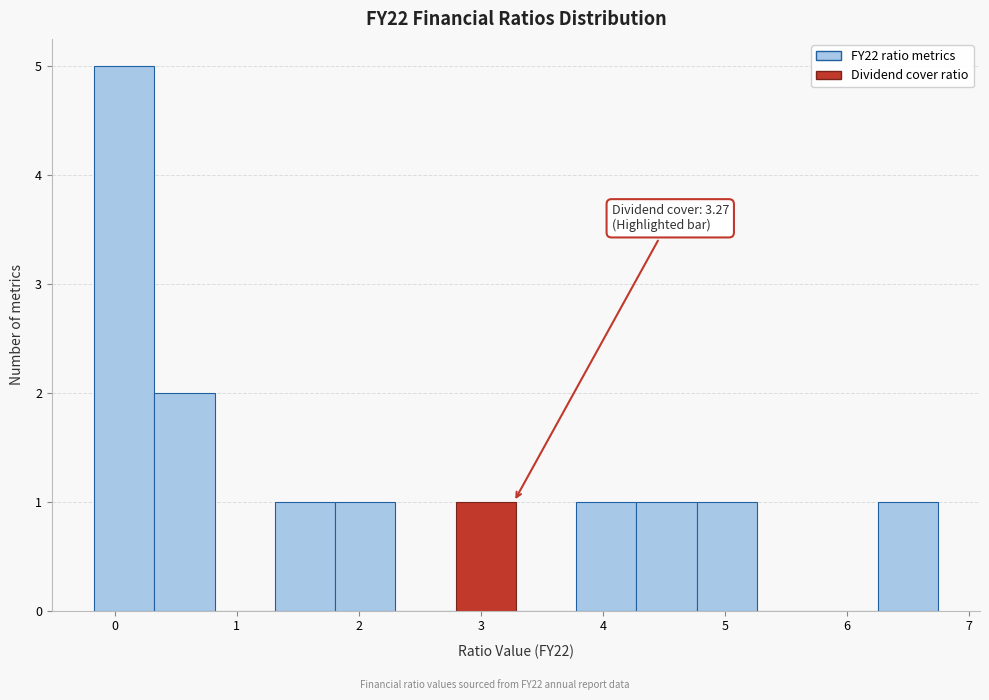

Which range on the x-axis has the tallest bar?

-0.2 to 0.3